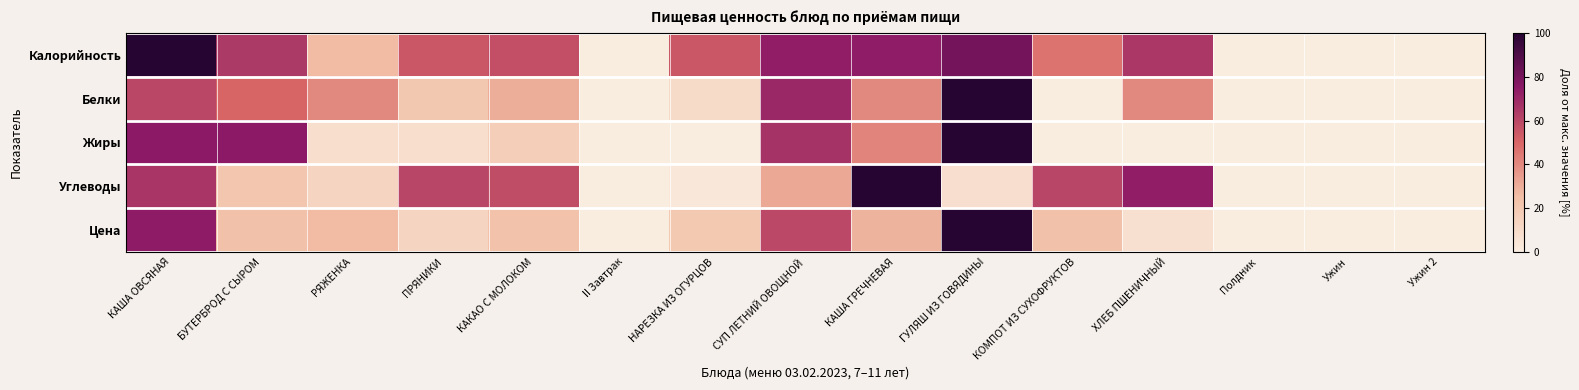

Count the number of data series in this chart.

5